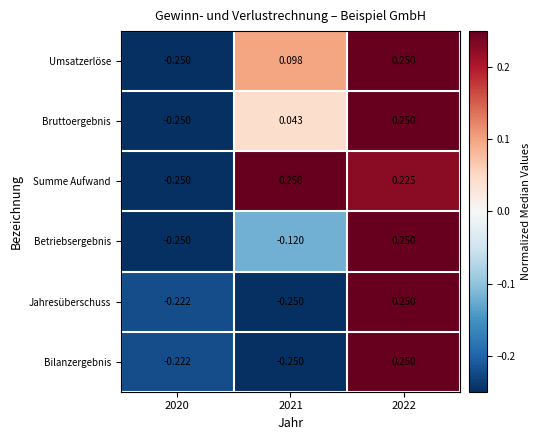

At which category is the sum across all series the highest?

2022